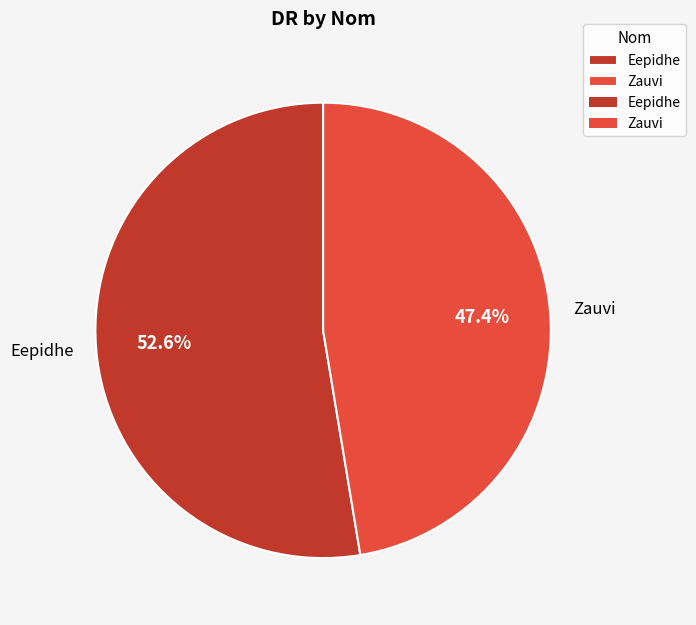

What percentage is the Eepidhe slice, to the nearest percent?

53%